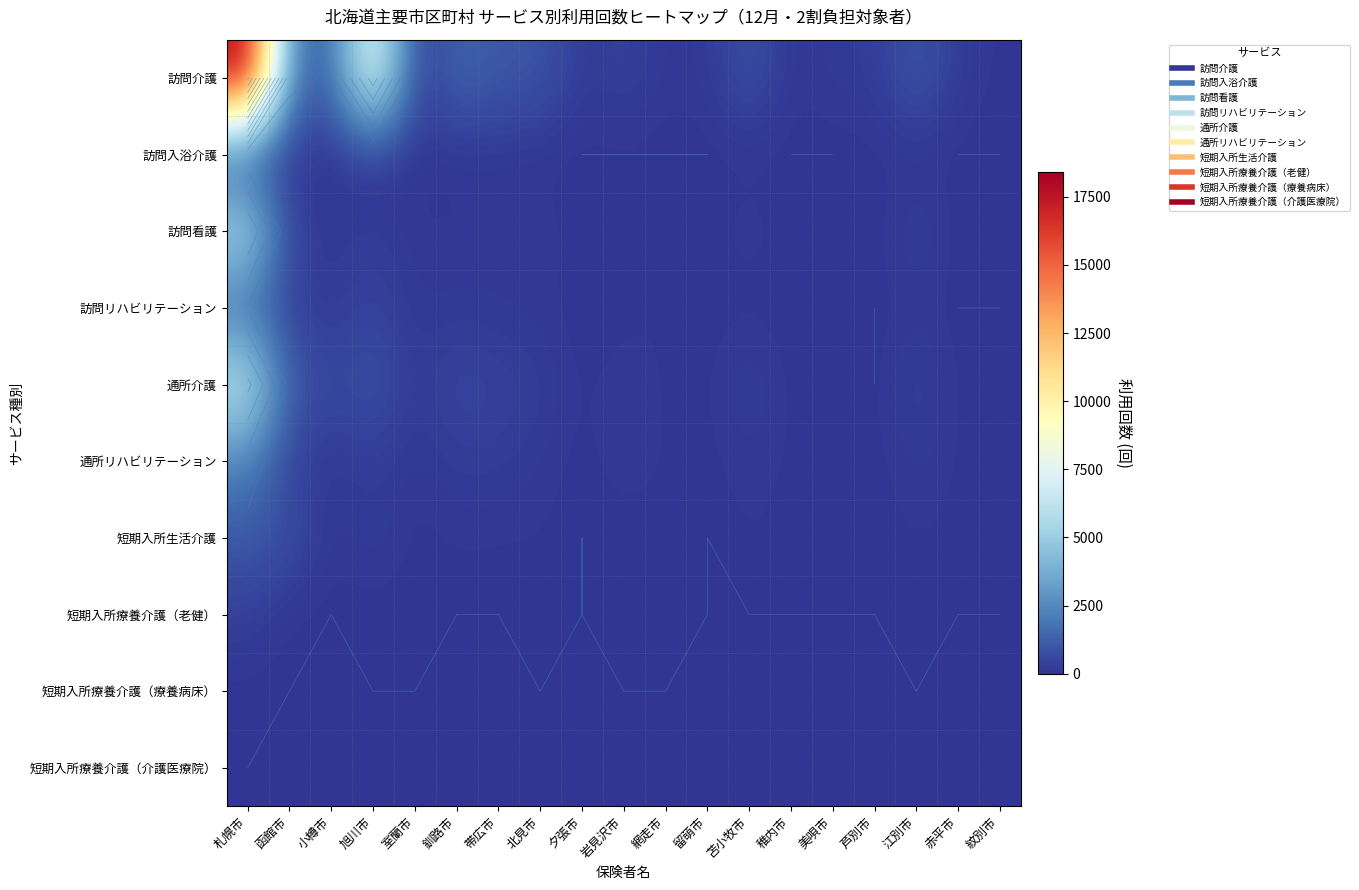

At how many categories does at least one series exceed 8093?

2